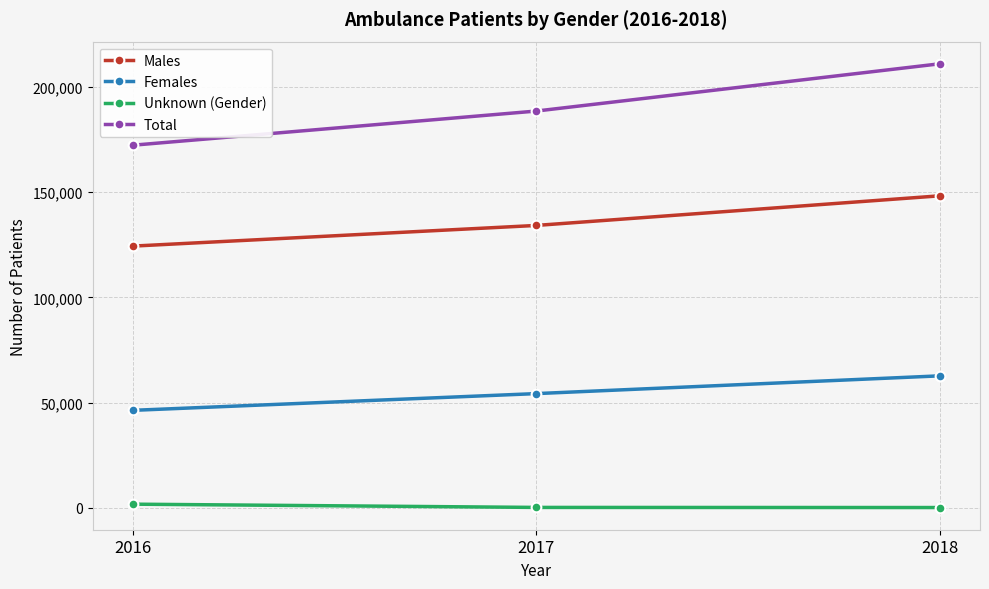

Does the chart display data point markers on the line(s)?

Yes